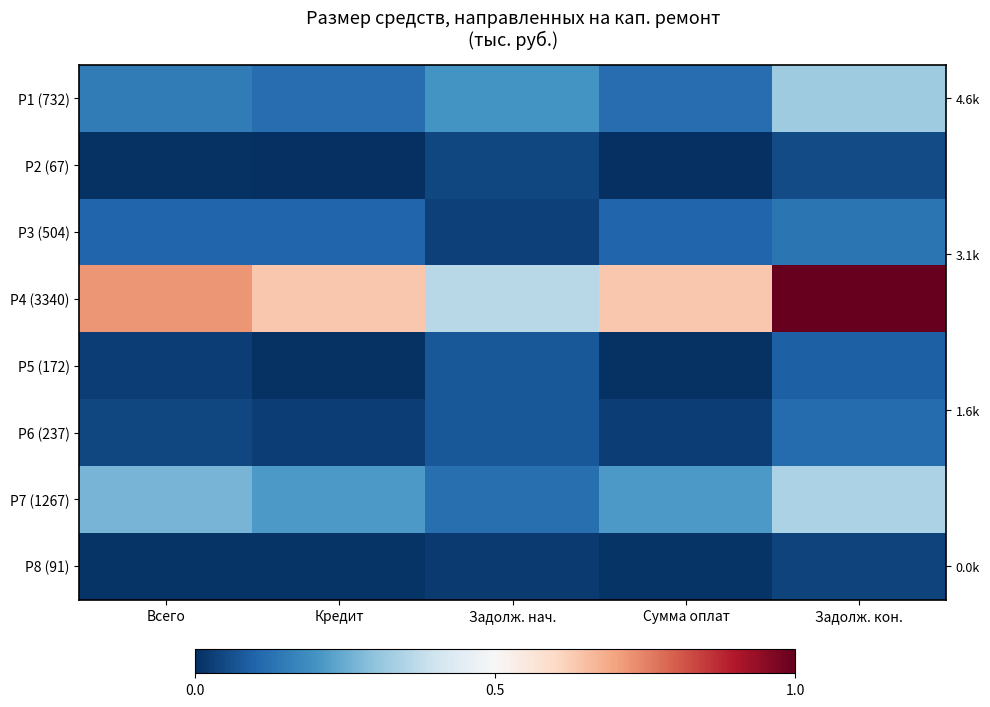

At which label is Р3 (504) closest to 0?

Задолж. нач.